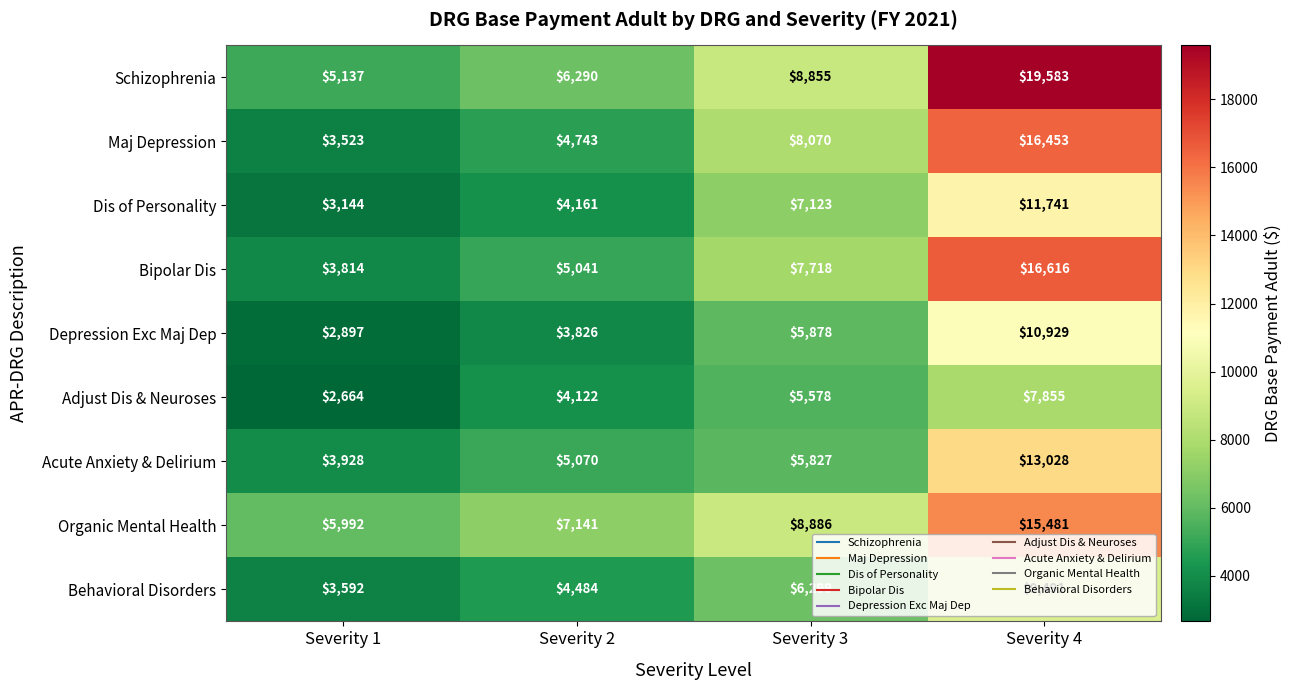

At which category is the sum across all series the highest?

Severity 4